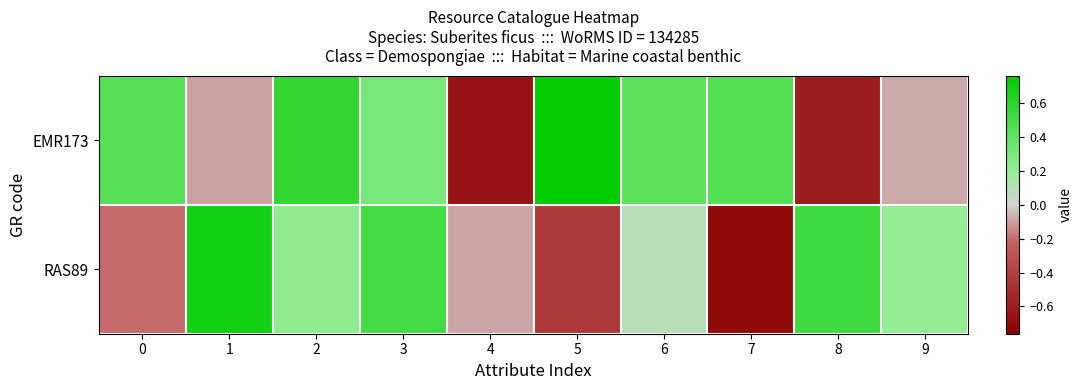

Which series has the largest range (max minus min)?

EMR173